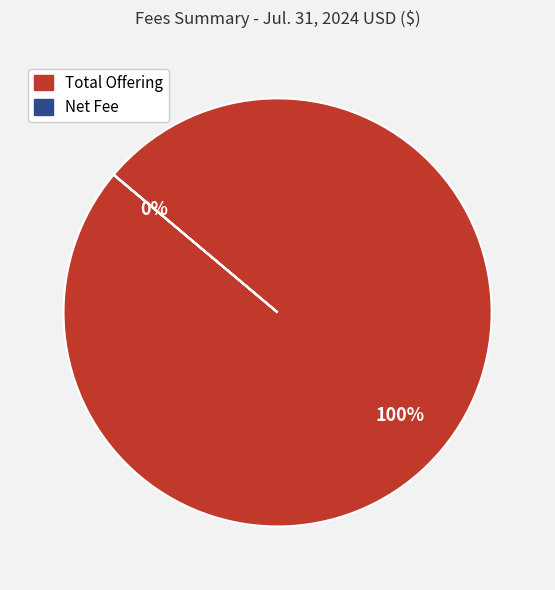

Is it true that Total Offering is 86% of the pie?

False